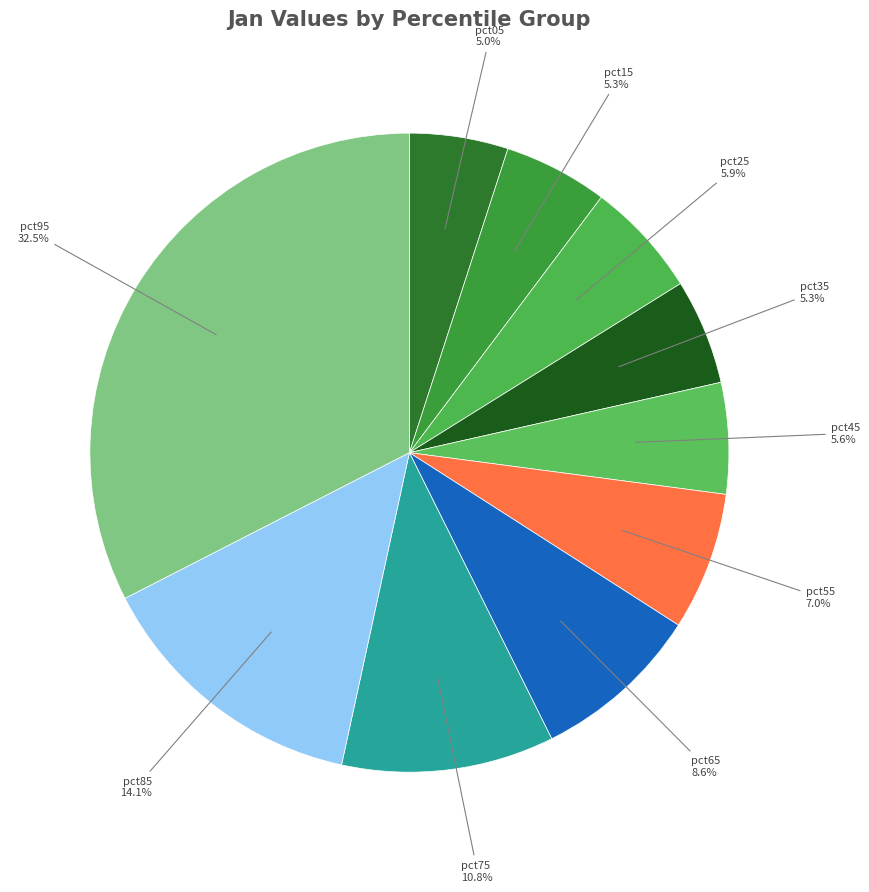

Which category has the biggest portion of the pie?

pct95